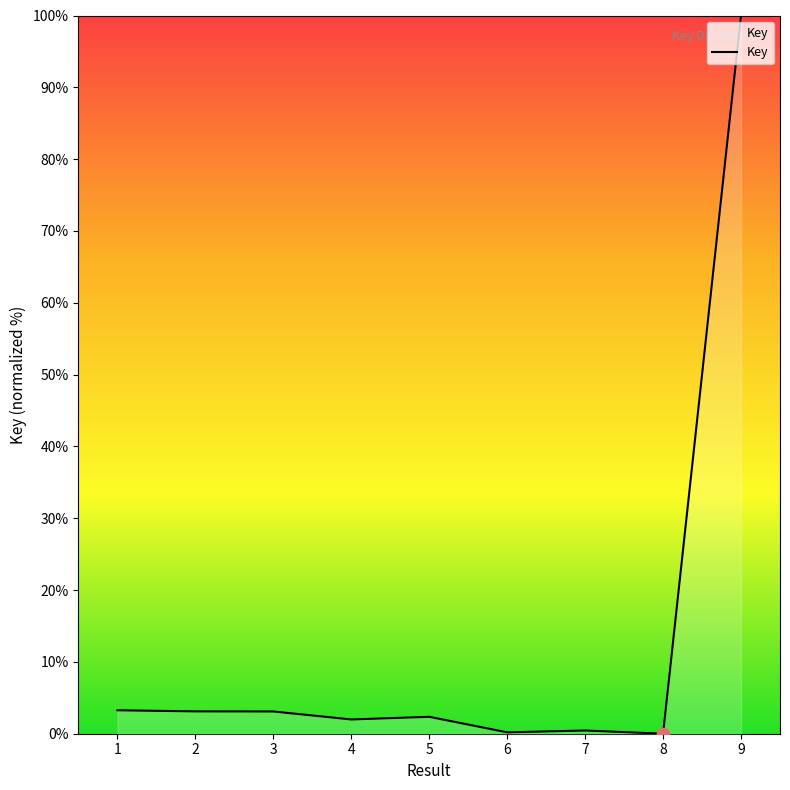

What is the change in value from 2 to 6?

-2.9